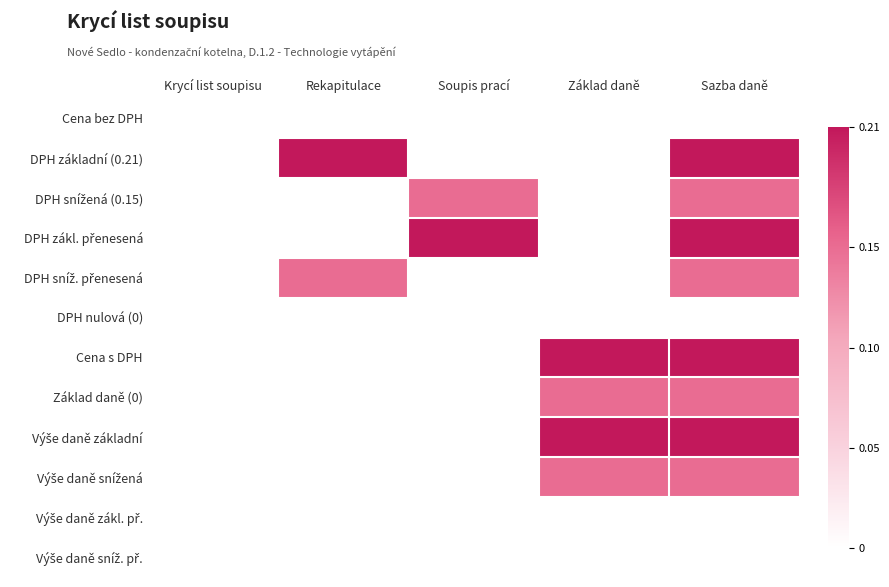

At which category is the sum across all series the highest?

Sazba daně